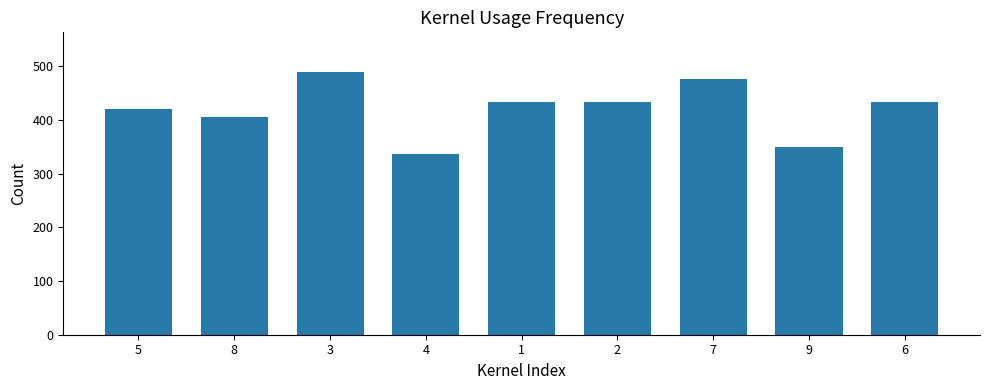

What is the change in value from 1 to 9?

-84